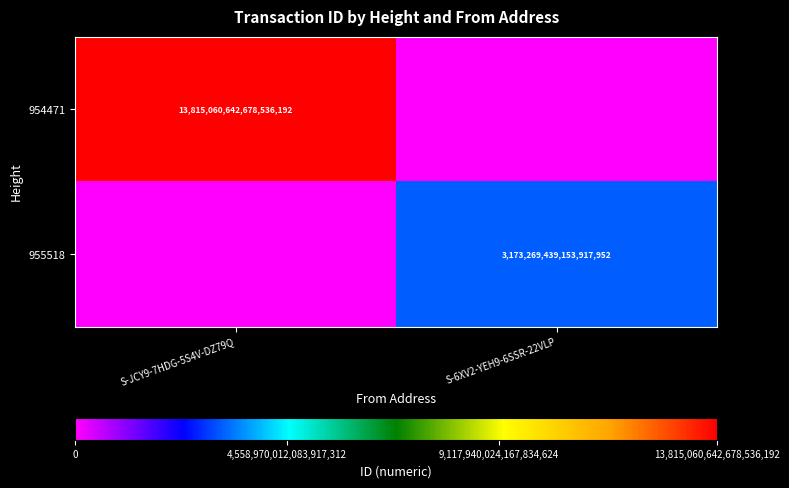

True or false: 954471 has a value of 18595298961739972608 at S-JCY9-7HDG-5S4V-DZ79Q.

False